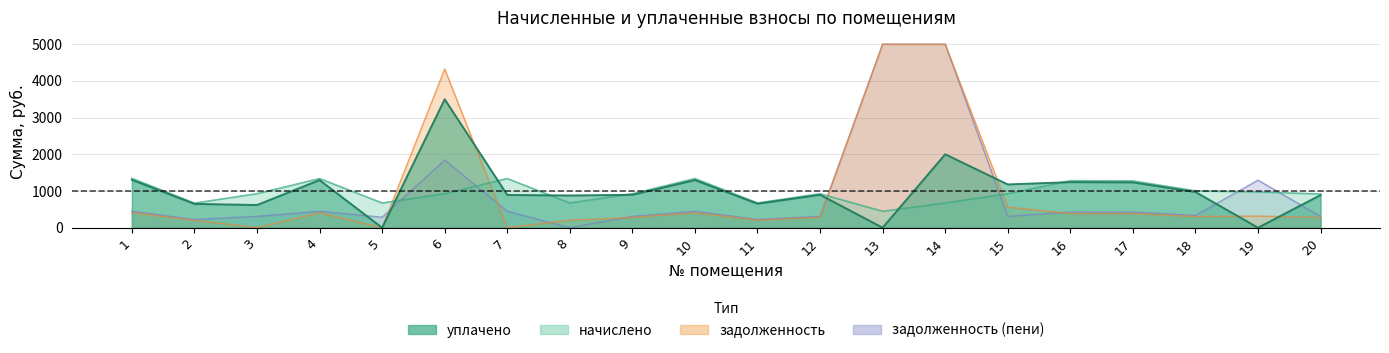

Reading left to right, extract all data points from this chart.

начислено: 1345.4	669.4	927.0	1338.8	673.8	924.8	1338.8	673.8	924.8	1338.8	673.8	924.8	446.3	673.8	924.8	1281.6	1275.0	1004.1	975.5	918.2
уплачено: 1303.9	648.7	618.0	1297.5	0.0	3500.0	892.5	877.6	896.3	1297.5	653.0	896.3	0.0	2000.0	1178.9	1242.0	1235.6	973.1	0.0	889.9